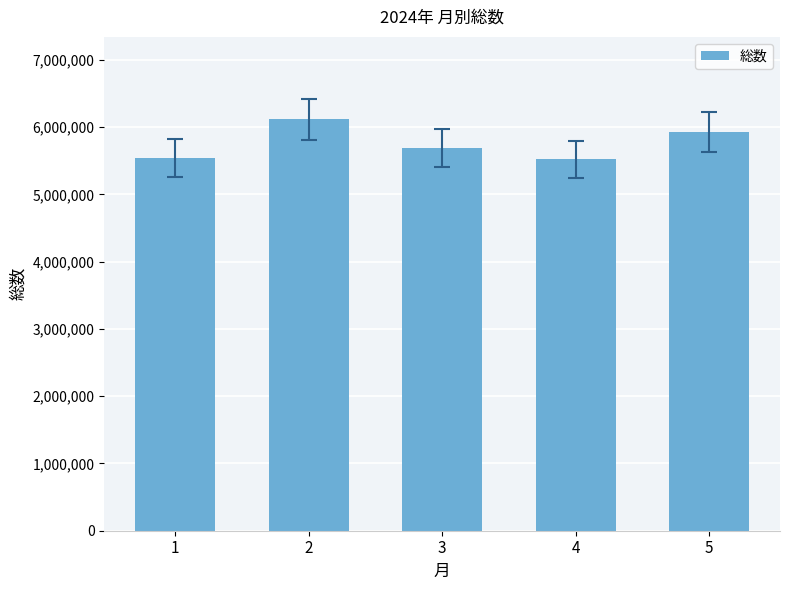

What is the value of the 1st bar from the left?

5541060